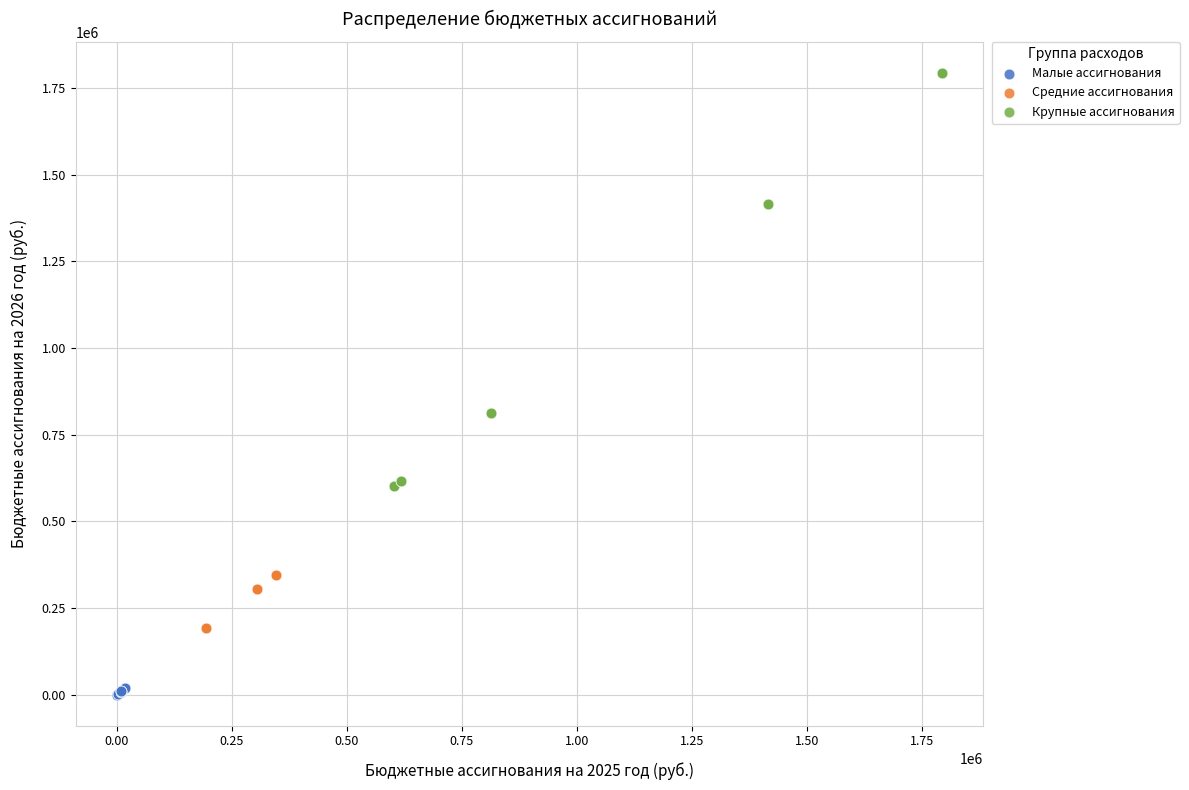

Which series reaches the minimum Y coordinate?

Малые ассигнования